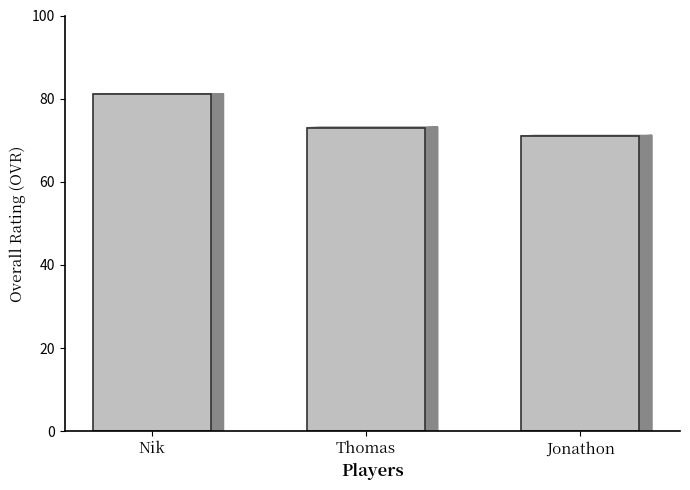

Where does the data first go above 73?

Nik